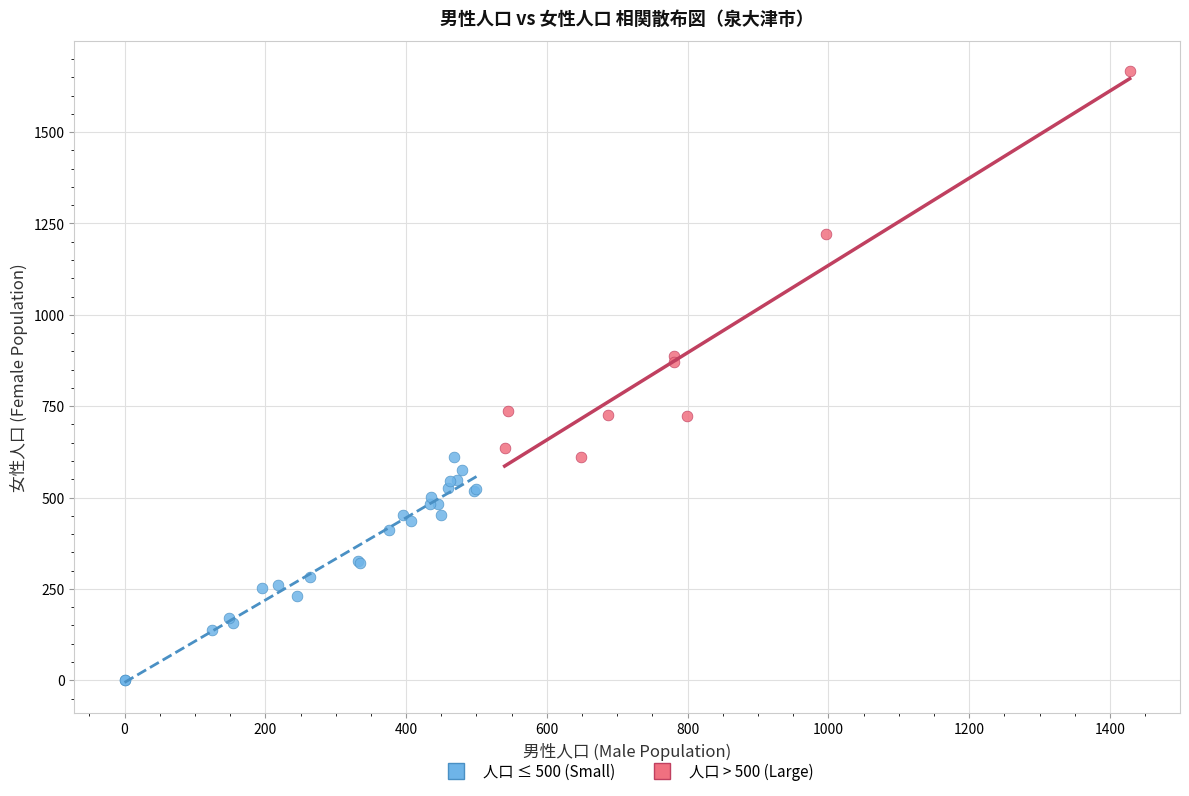

Which series has the largest Y range (max minus min)?

人口 > 500 (Large)